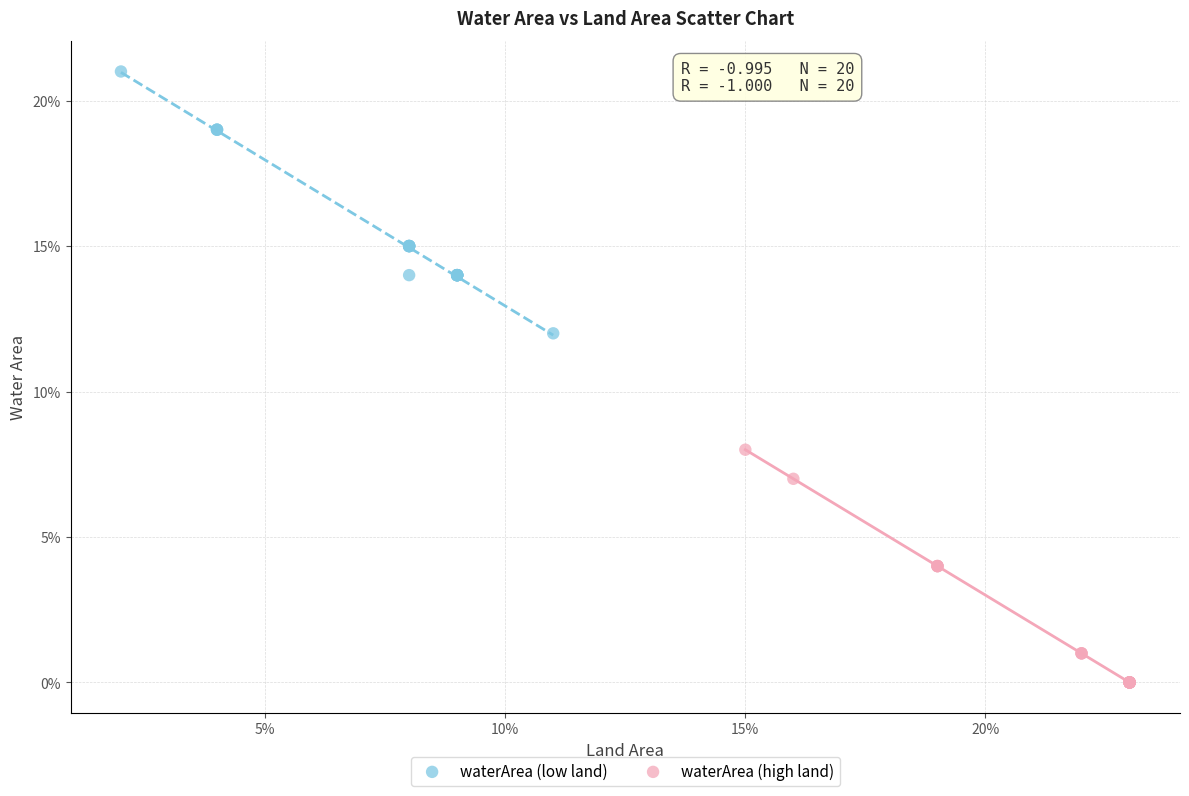

What are all the series names shown in the legend?

waterArea (low land), waterArea (high land)